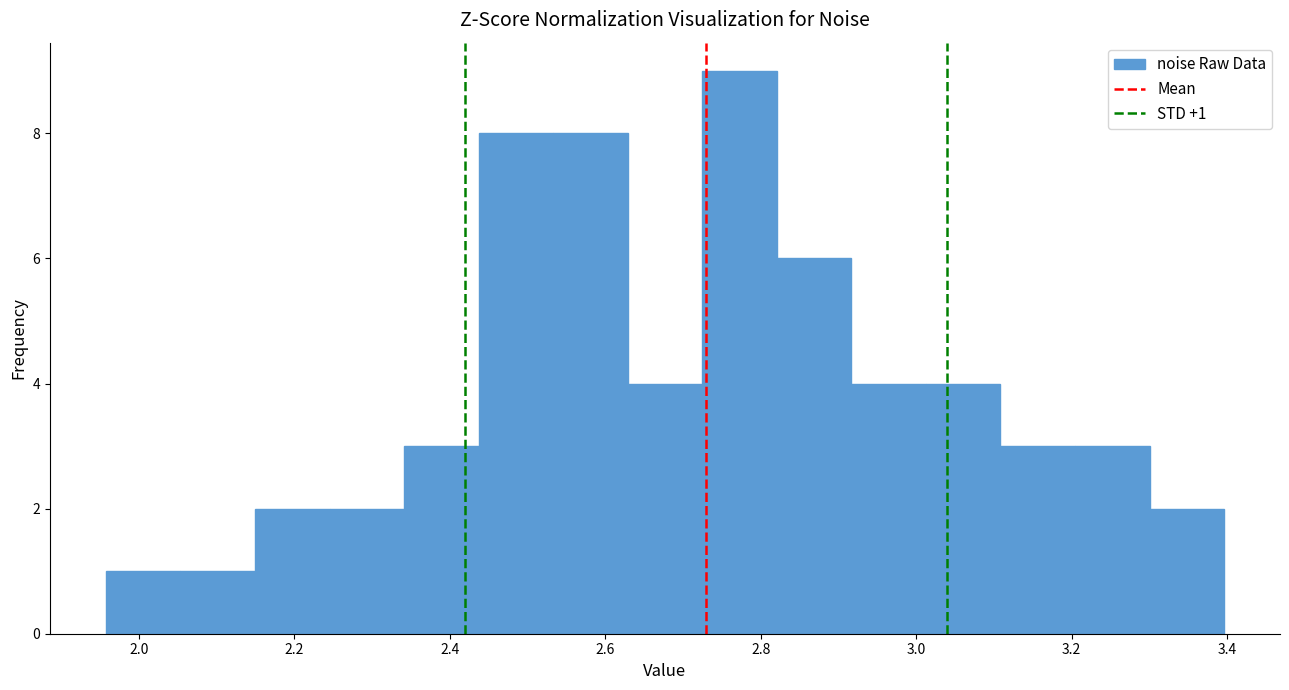

Which range on the x-axis has the tallest bar?

2.72 to 2.82